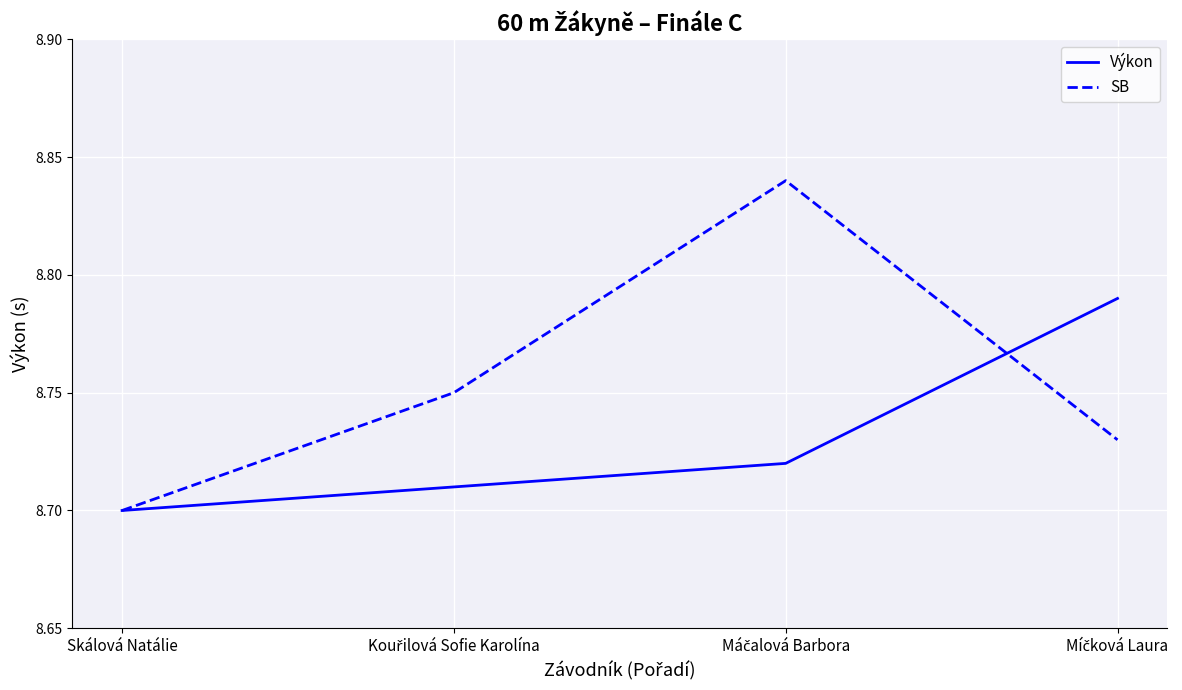

Which series has the largest range (max minus min)?

SB